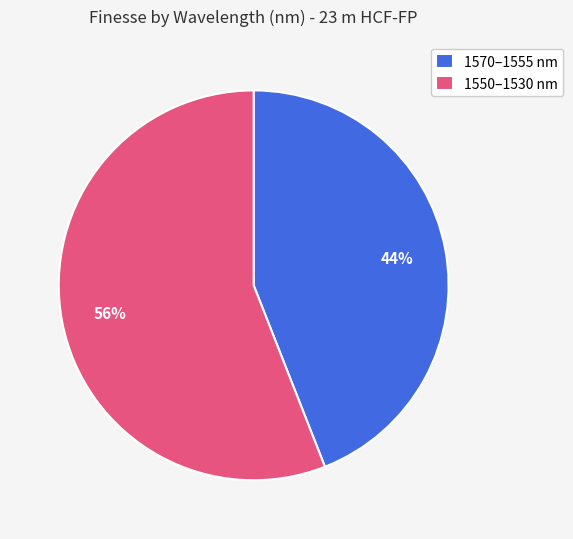

Is the sum of 1550–1530 nm and 1570–1555 nm greater than half?

Yes